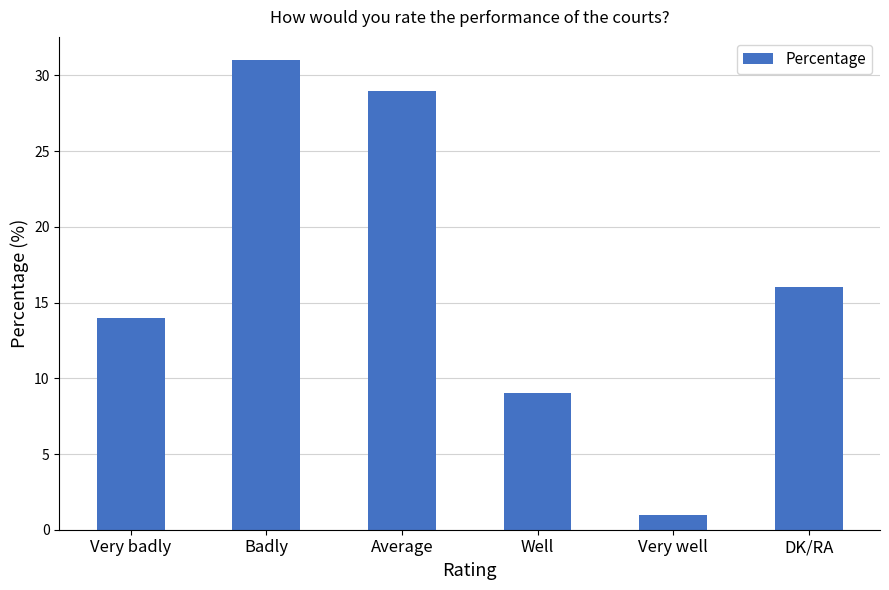

What is the smallest value displayed?

1